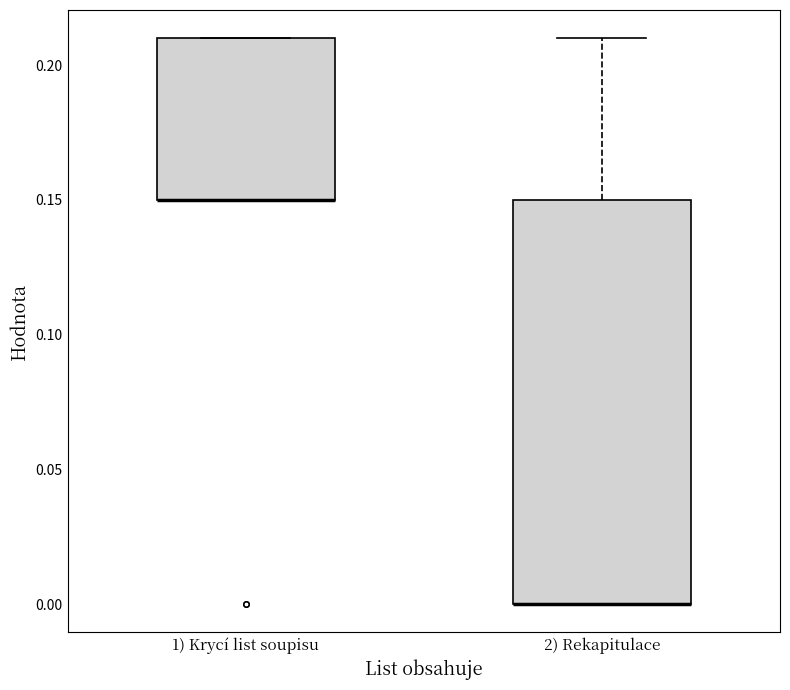

Comparing the boxes themselves (not the whiskers), which one is the tallest?

2) Rekapitulace